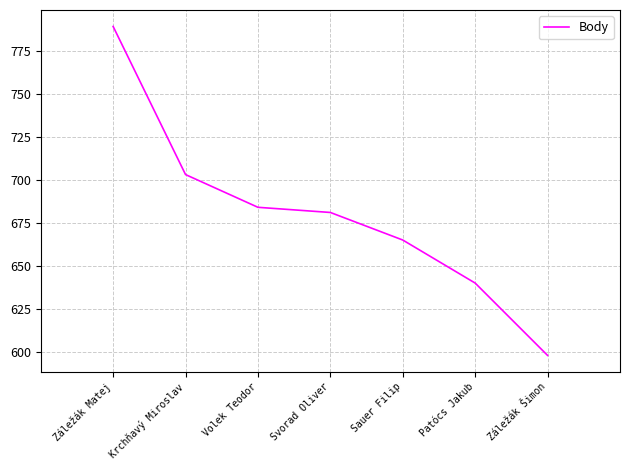

How many lines are shown in the chart?

1